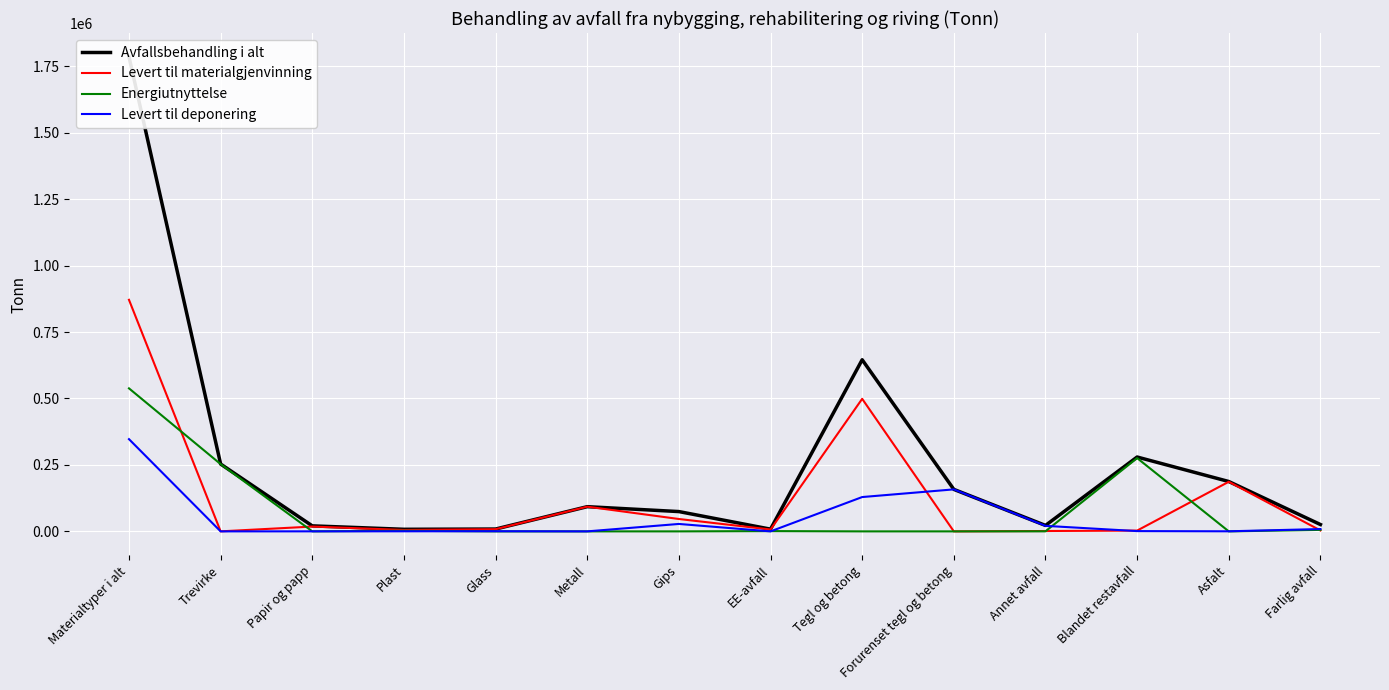

The value of Avfallsbehandling i alt at Papir og papp is 34414. True or false?

False